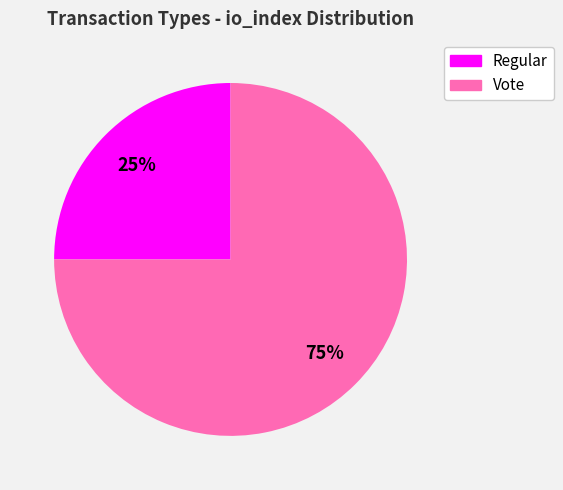

The Vote slice represents 86% of the pie. True or false?

False